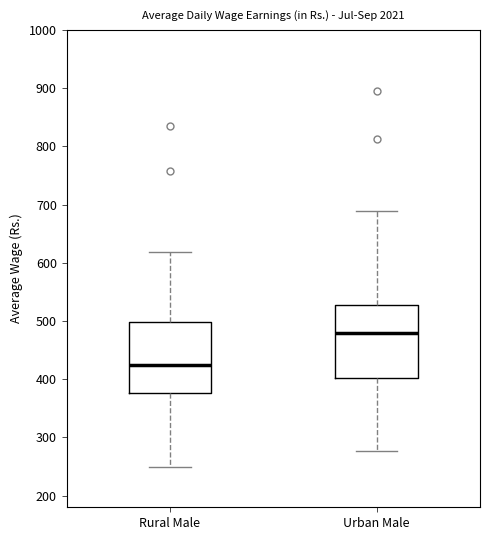

Which box has the lowest median line?

Rural Male